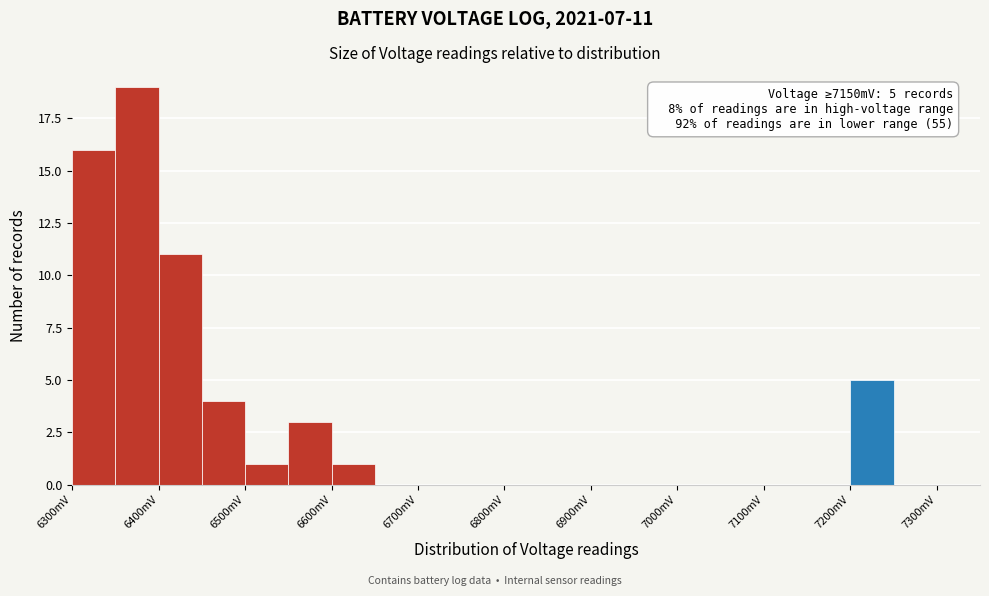

Which range on the x-axis has the tallest bar?

6350 to 6400